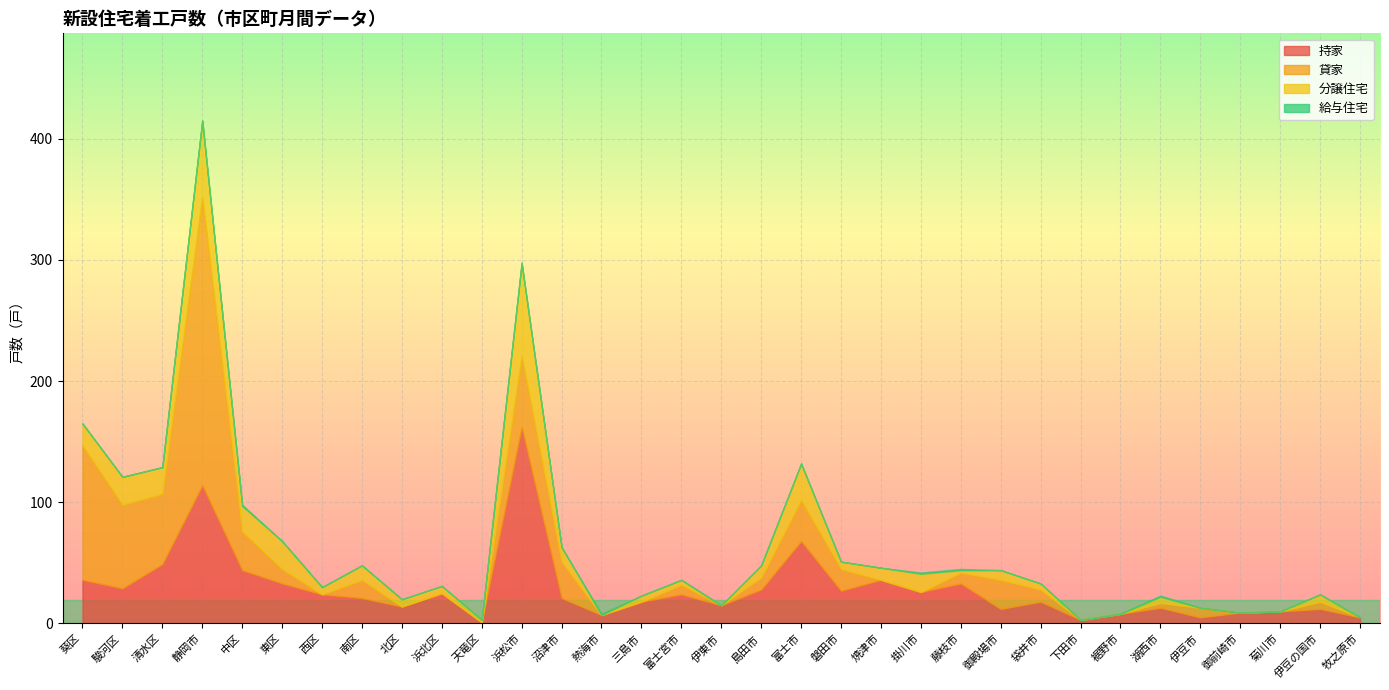

List the labels in order of 分譲住宅 value, smallest first.

熱海市, 伊東市, 下田市, 裾野市, 伊豆市, 御前崎市, 菊川市, 牧之原市, 天竜区, 藤枝市, 富士宮市, 三島市, 袋井市, 湖西市, 西区, 北区, 浜北区, 磐田市, 伊豆の国市, 御殿場市, 島田市, 焼津市, 南区, 沼津市, 掛川市, 葵区, 中区, 清水区, 駿河区, 東区, 富士市, 静岡市, 浜松市